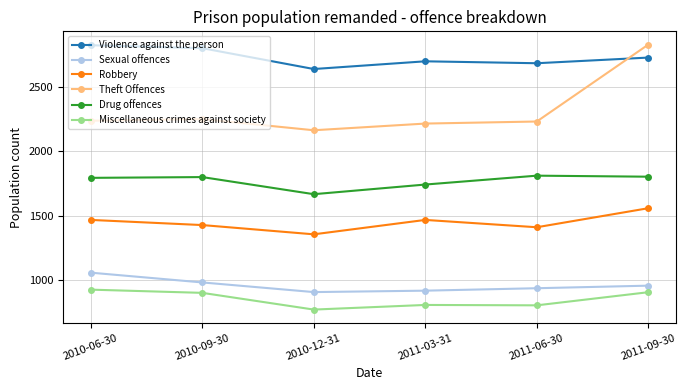

Rank the series at 2010-06-30 from lowest to highest value.

Miscellaneous crimes against society, Sexual offences, Robbery, Drug offences, Theft Offences, Violence against the person